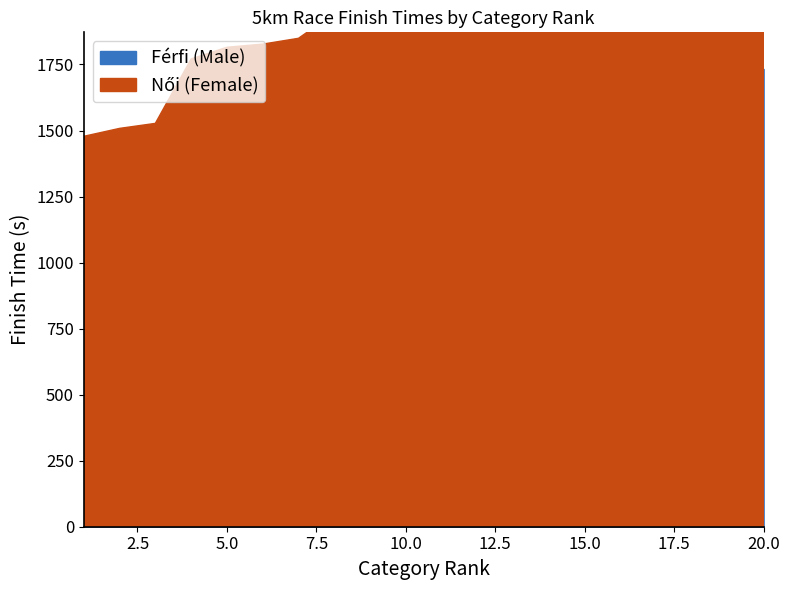

True or false: Női (Female) and Férfi (Male) cross at least once.

False